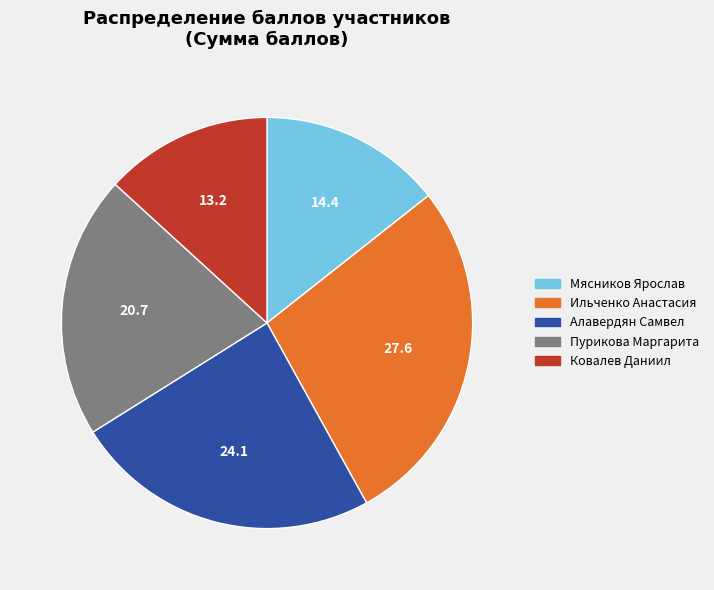

Approximately how many times larger is the value at Ковалев Даниил compared to Пурикова Маргарита?

0.6